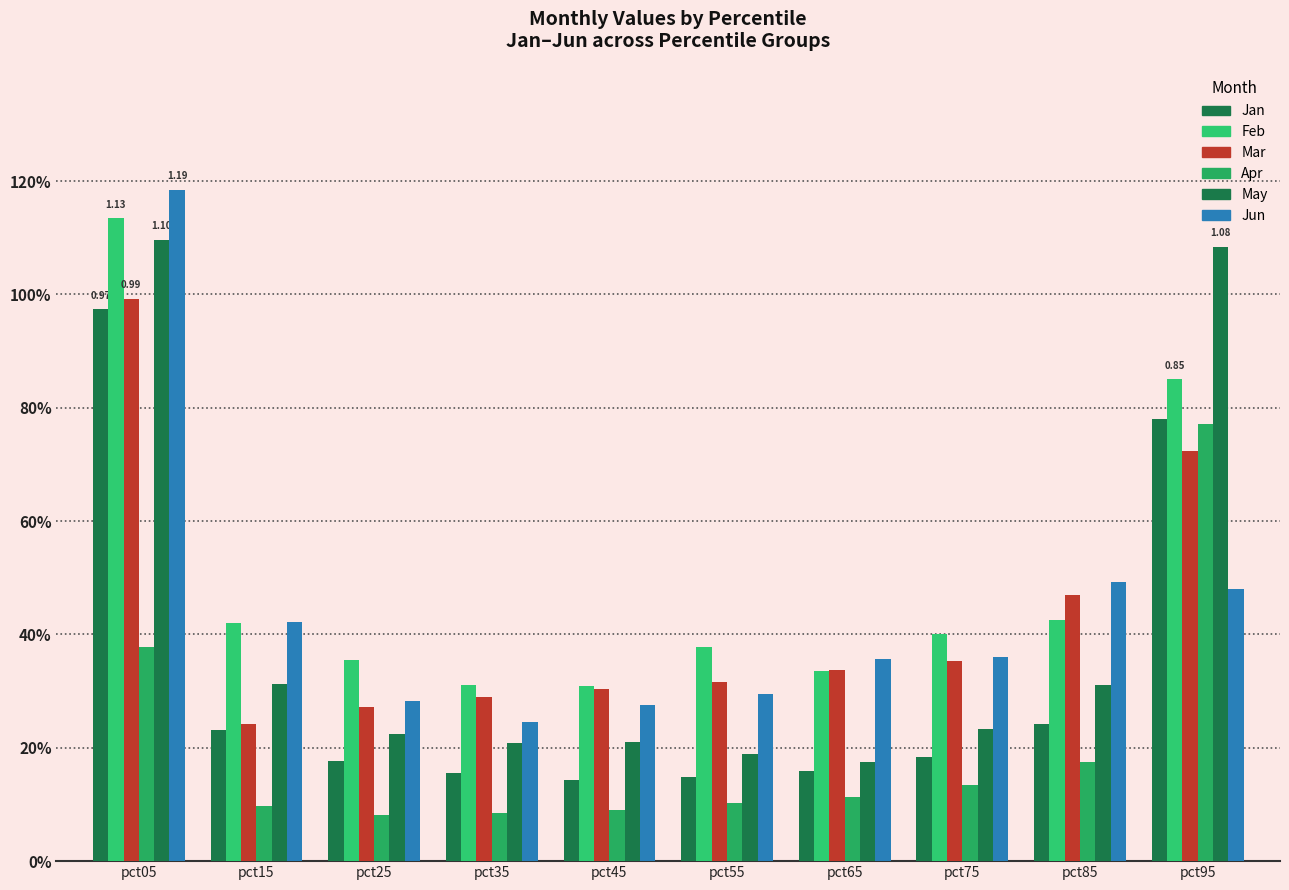

Is it true that Mar equals 0.2 at pct95?

False